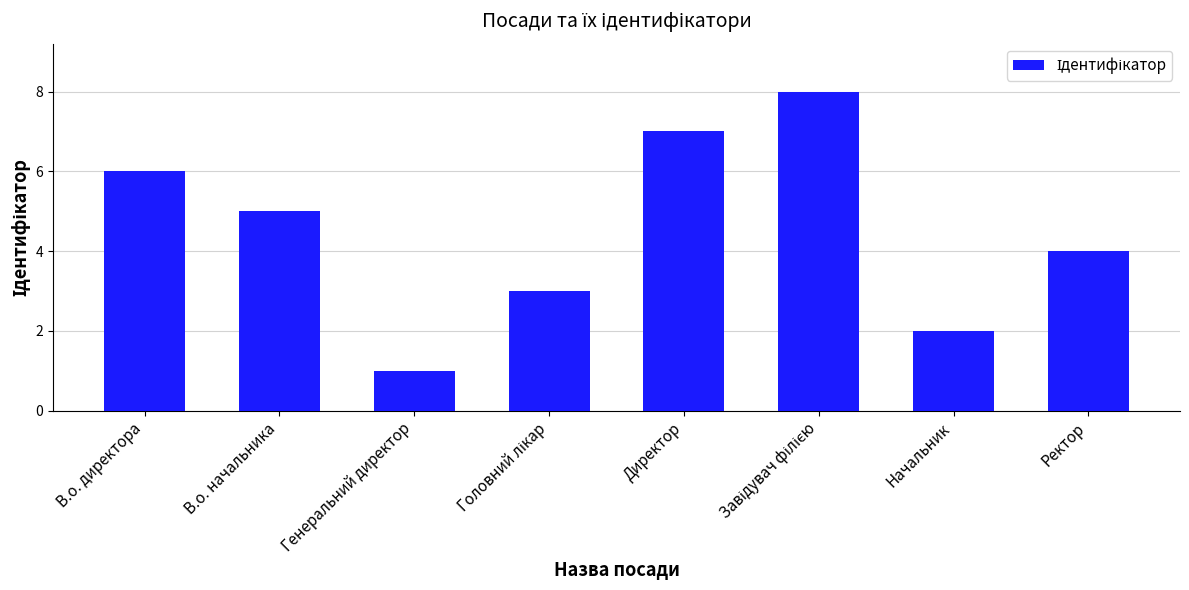

What is the approximate value at В.о. начальника?

5